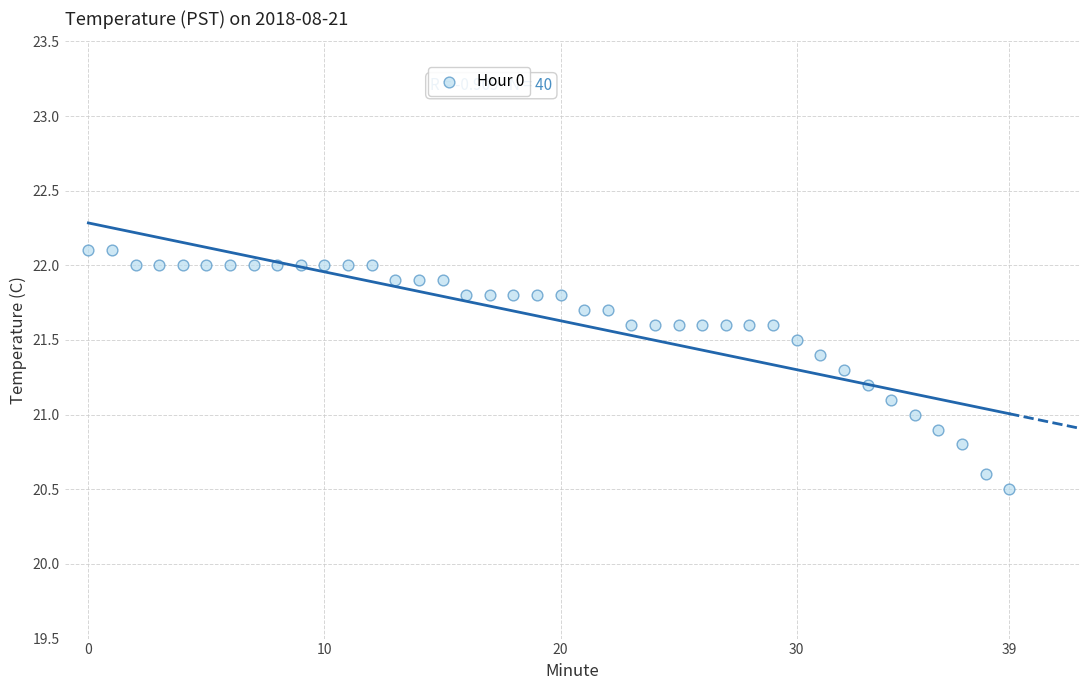

What is the range of Y values (max minus min)?

1.6